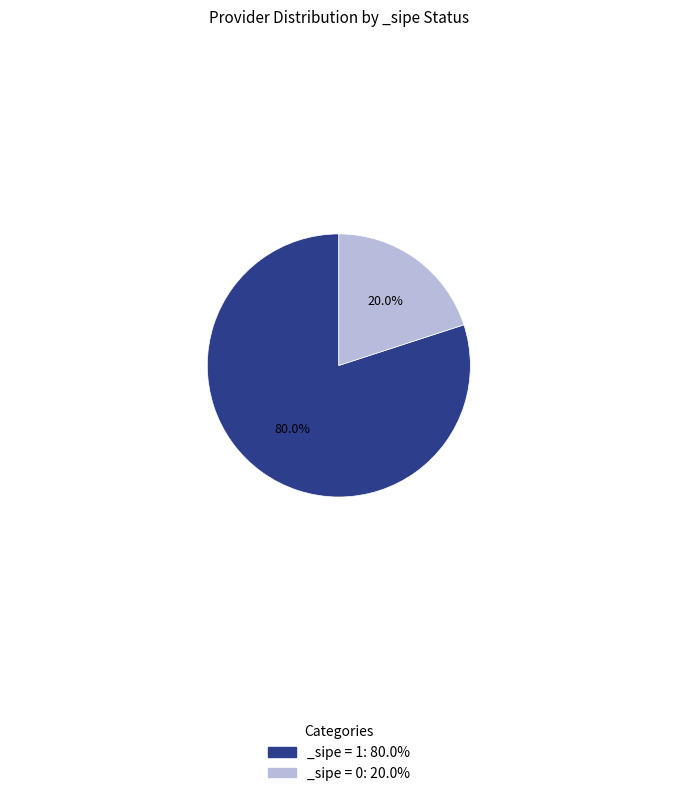

How many slices are in this pie chart?

2